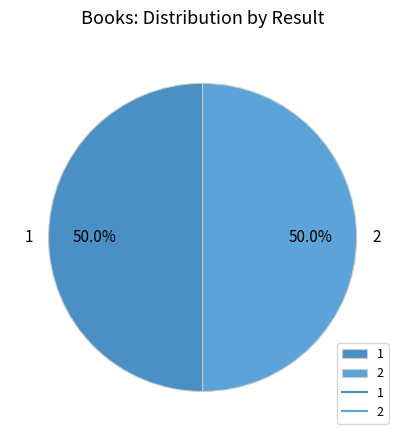

To the nearest percent, what portion does 1 represent?

50%